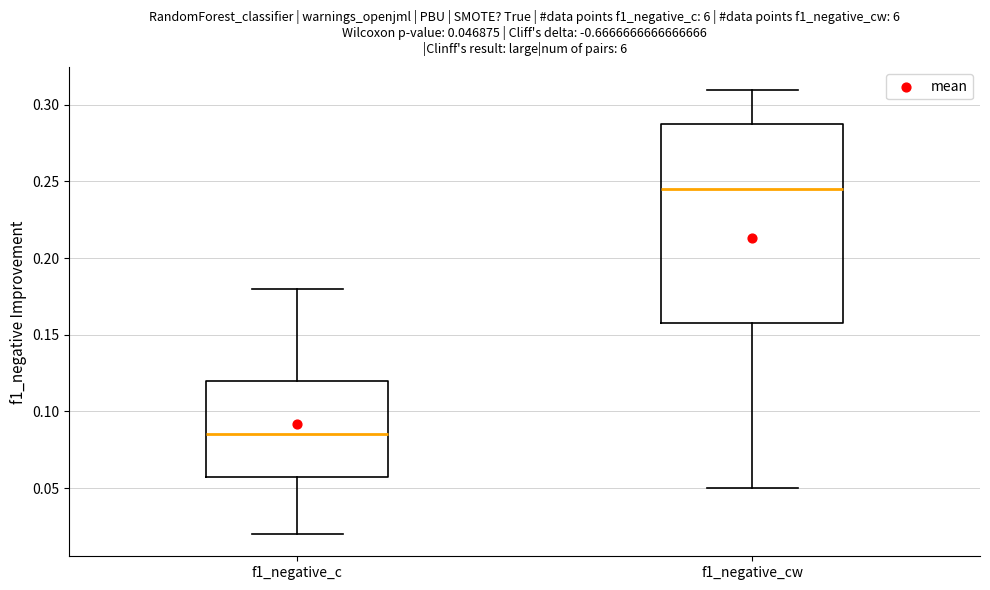

Which box's median line is the lowest?

f1_negative_c